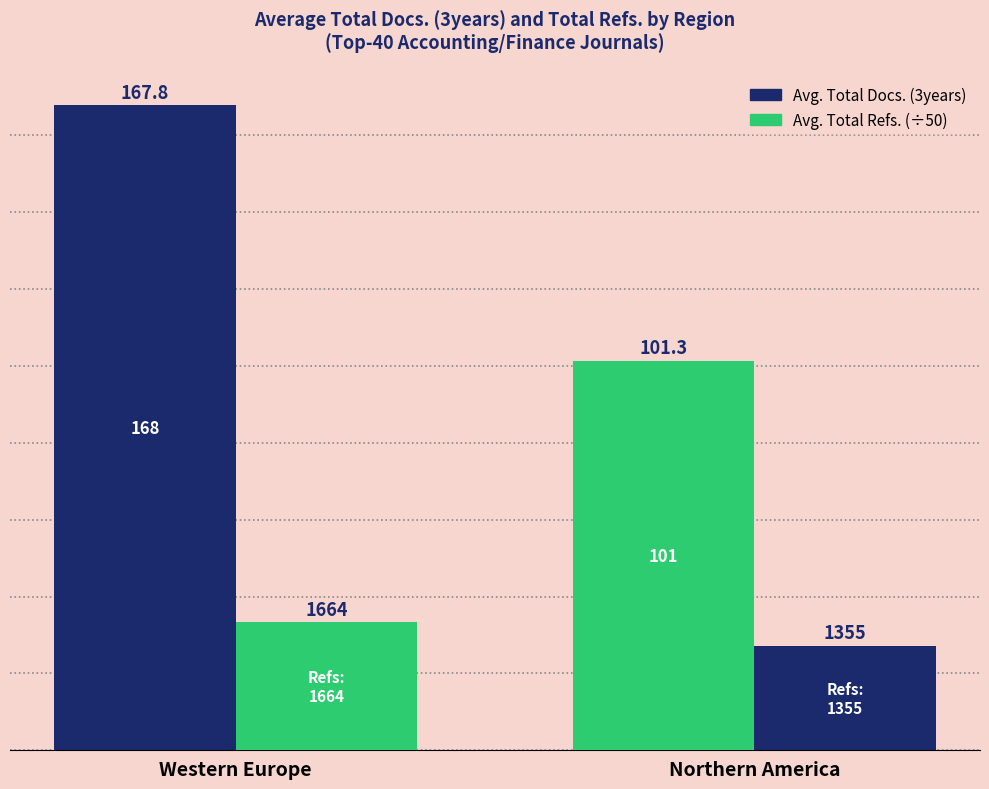

Read the Avg. Total Docs. (3years) value at Northern America.

101.3